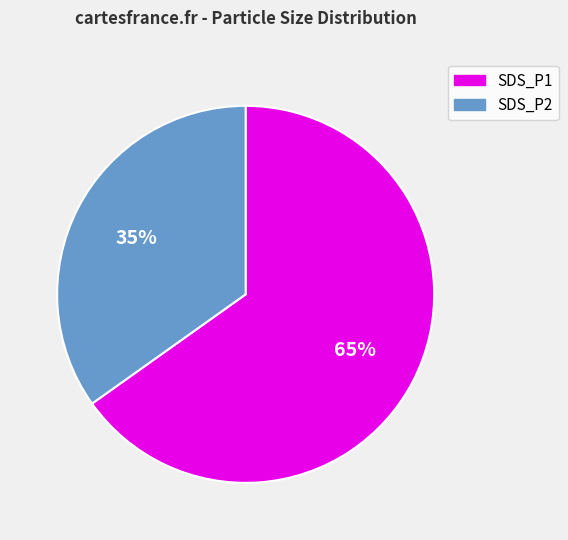

Which category has the biggest portion of the pie?

SDS_P1